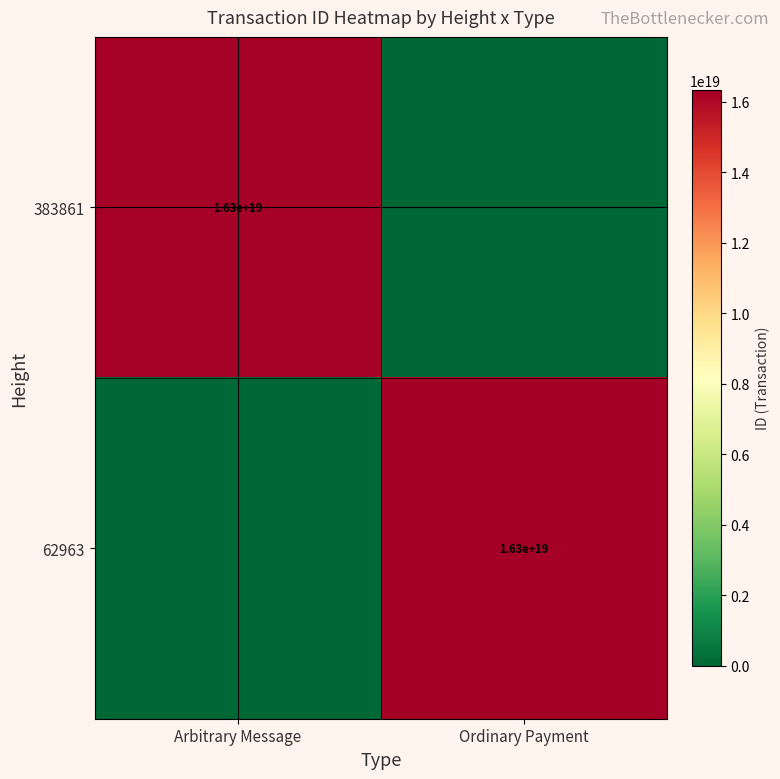

At which category is the sum across all series the highest?

Ordinary Payment